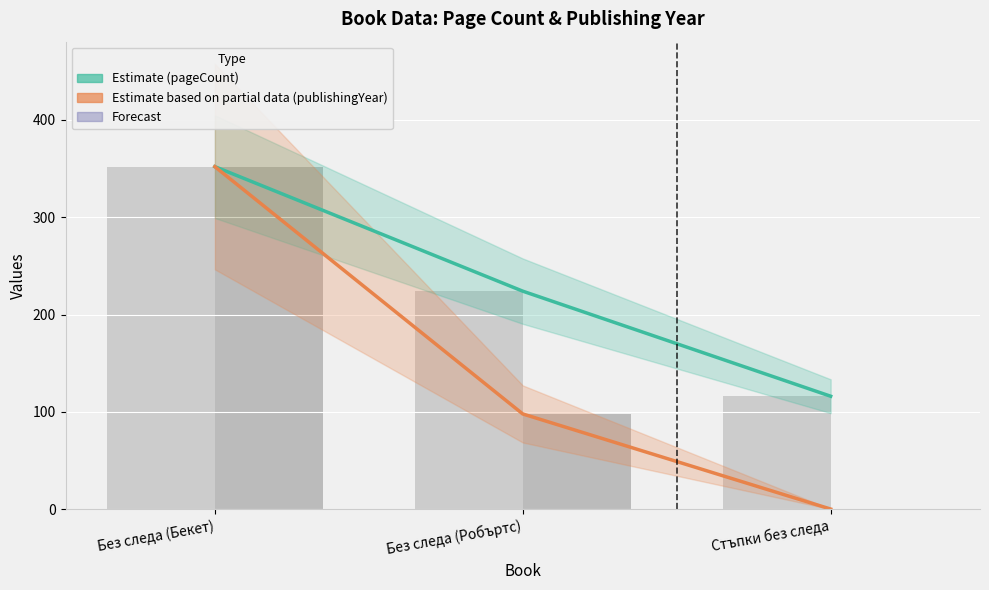

Reading left to right, transcribe all the data shown in this chart.

pageCount: Без следа (Бекет)=352.0	Без следа (Робъртс)=224.0	Стъпки без следа=116.0
publishingYear (scaled): Без следа (Бекет)=352.0	Без следа (Робъртс)=97.8	Стъпки без следа=0.0